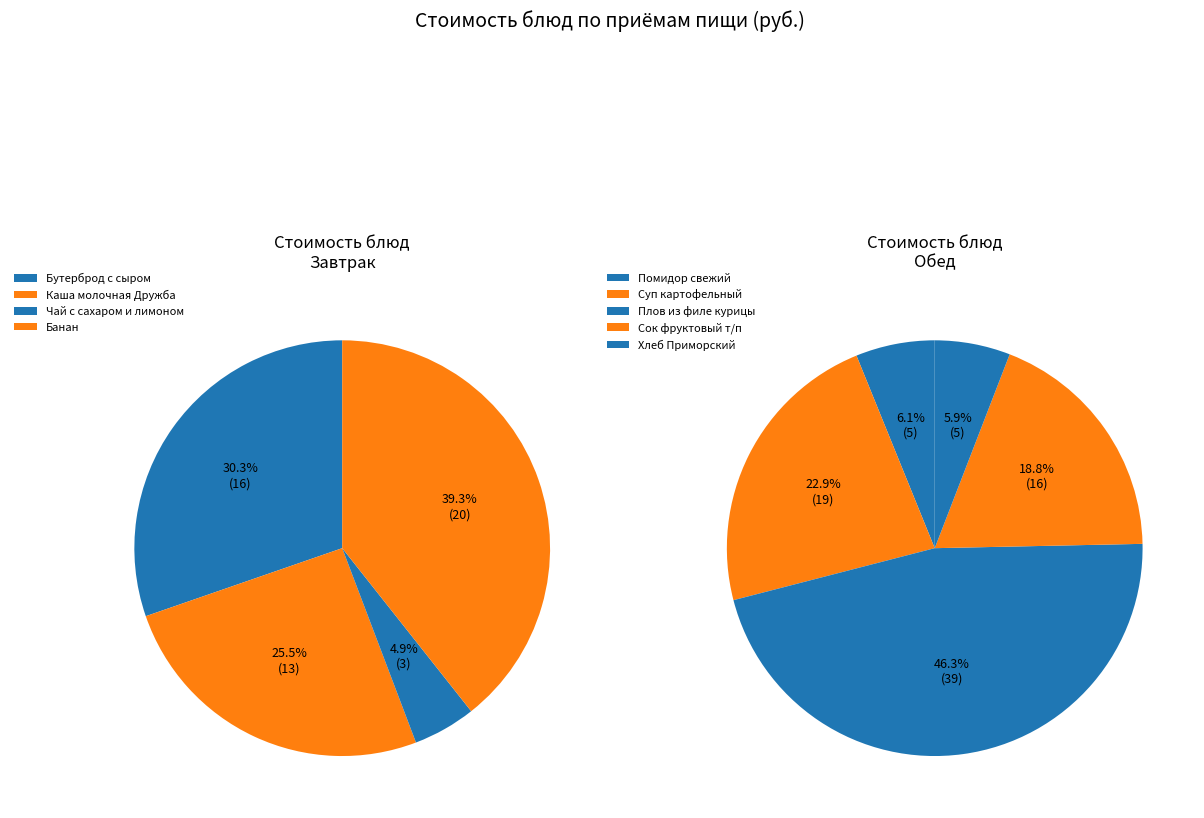

Between Помидор свежий and Каша молочная Дружба с мас сл, which is larger?

Каша молочная Дружба с мас сл